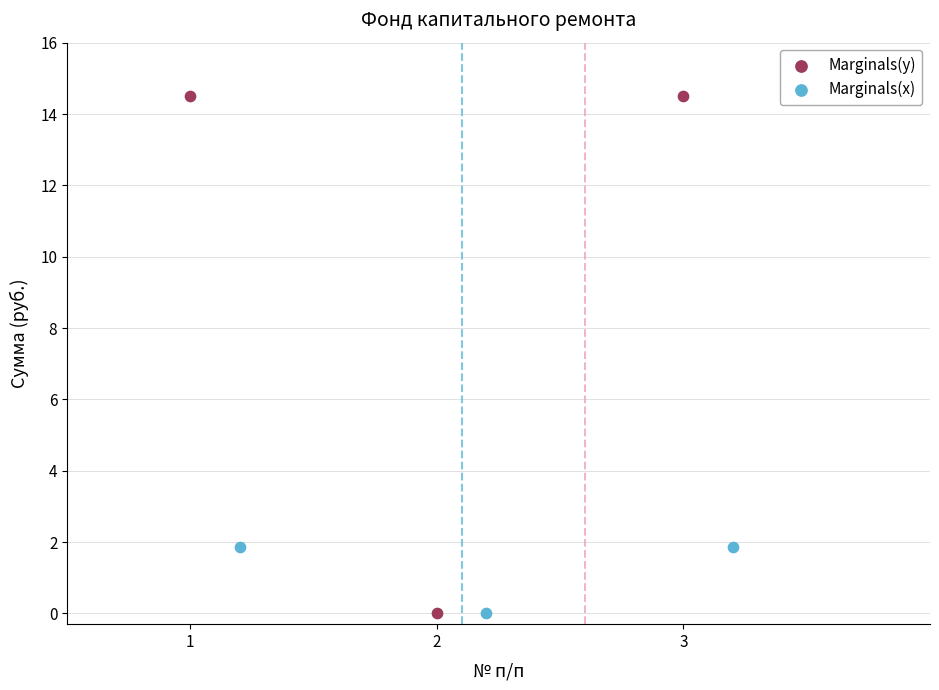

Which series has the widest spread of Y values?

Marginals(y)